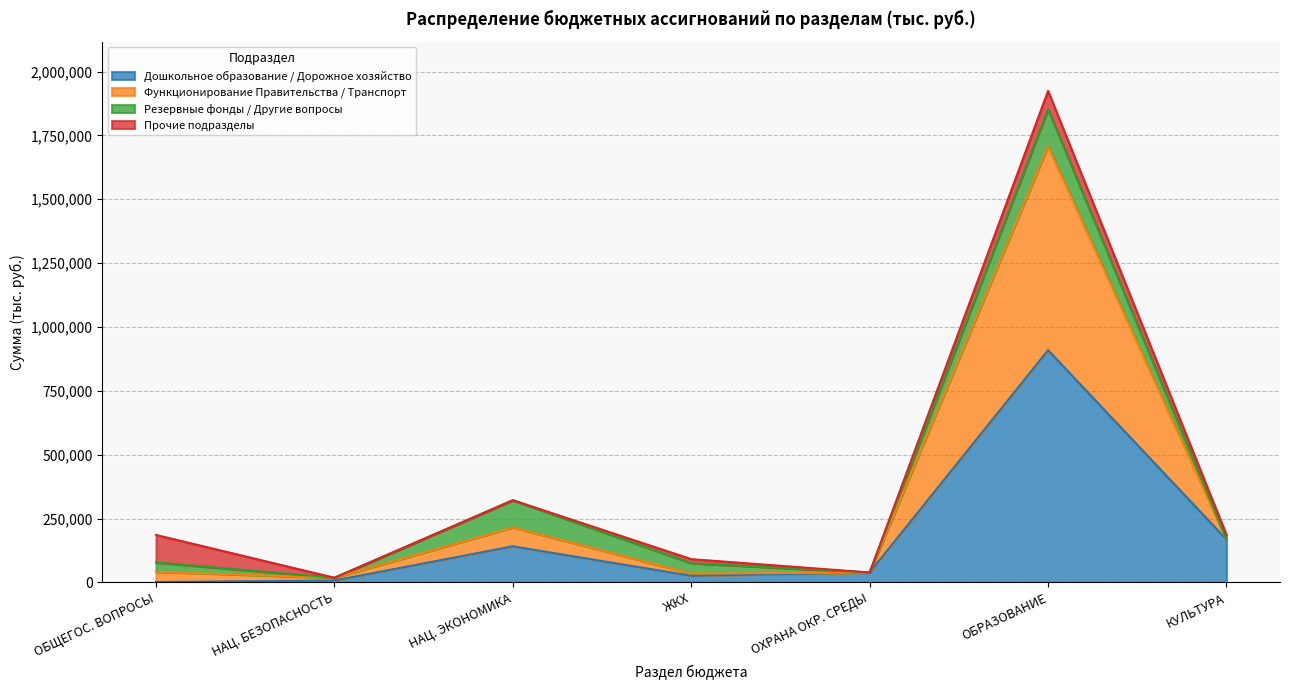

The value of Дошкольное образование / Дорожное хозяйство at КУЛЬТУРА is 167982.7. True or false?

True